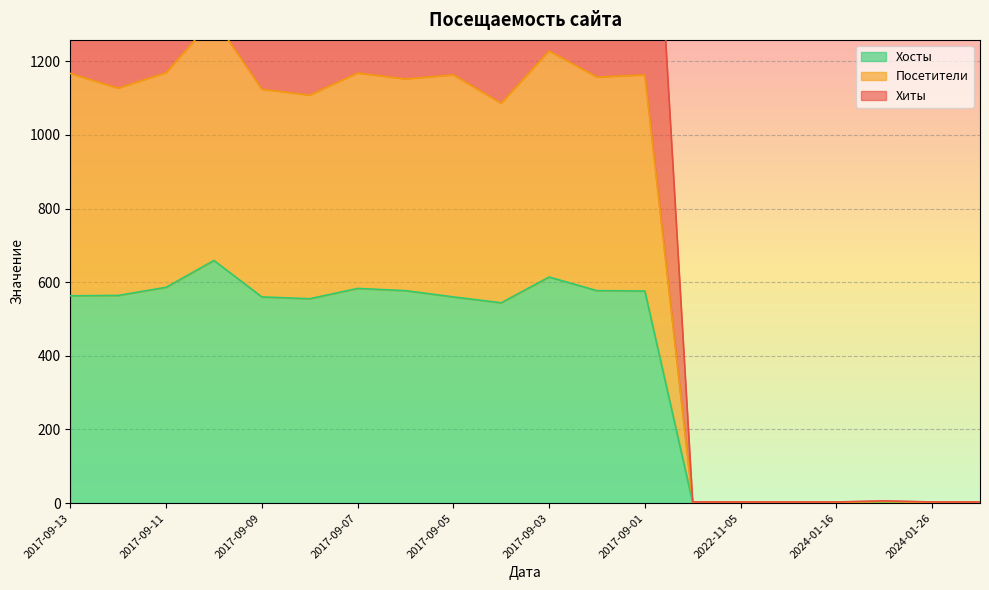

How many interior local peaks does the Посетители series have?

6